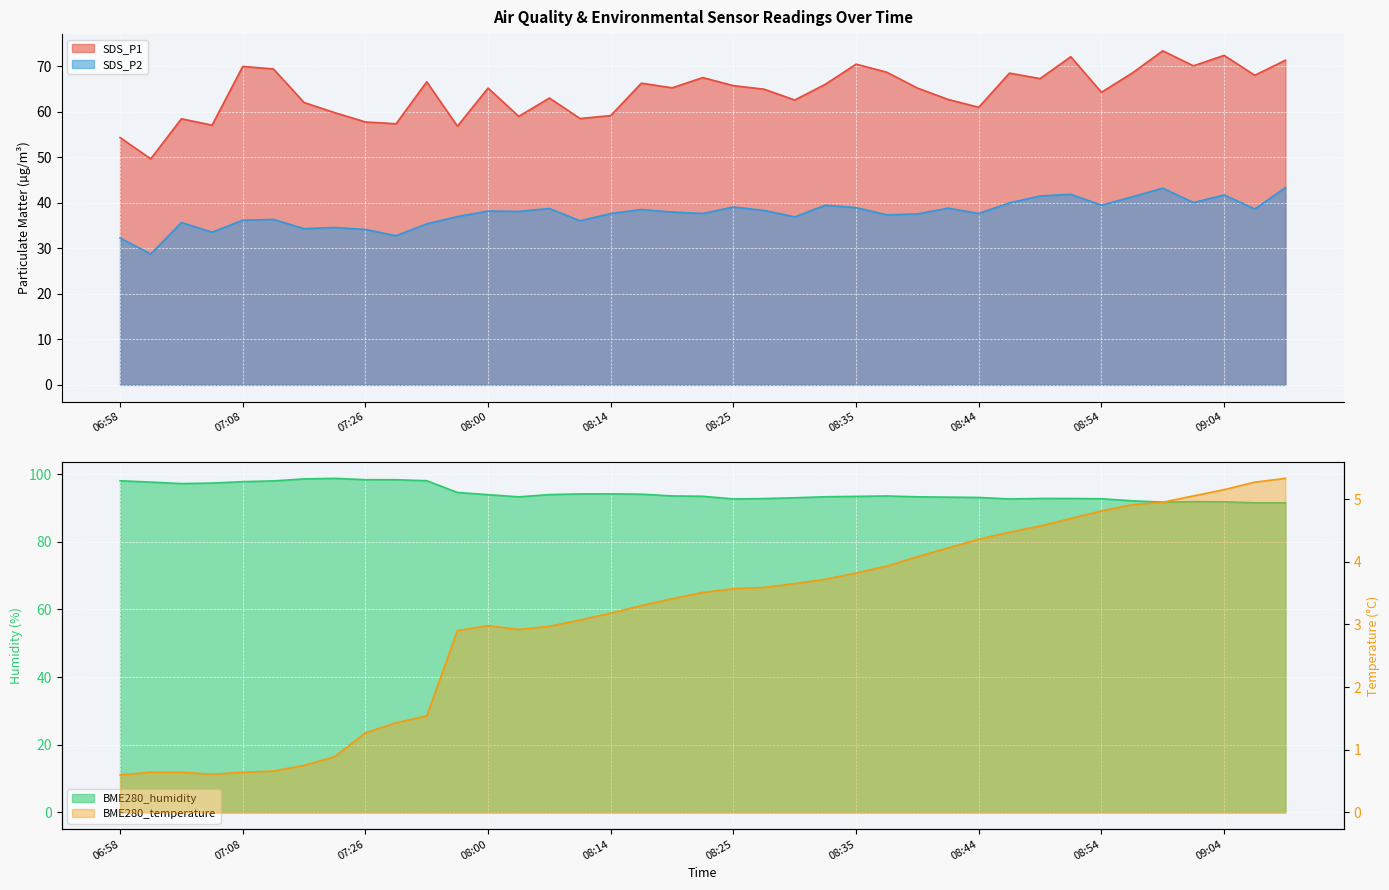

Read the SDS_P1 value at 08:49.

67.2